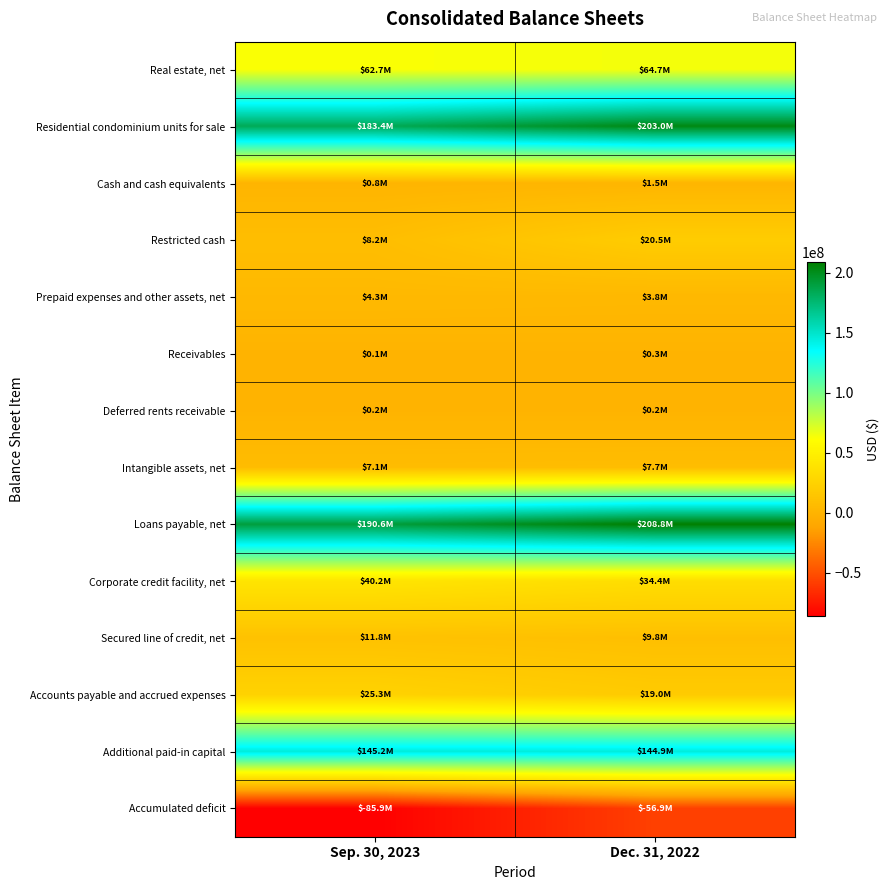

Which has a higher value, Sep. 30, 2023 or Dec. 31, 2022?

Dec. 31, 2022